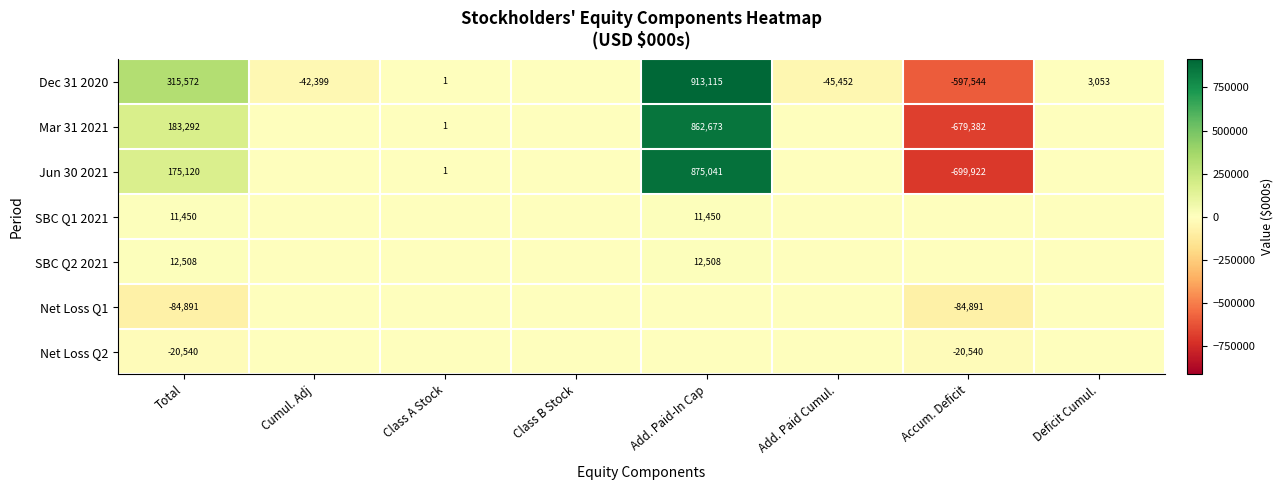

At how many categories does at least one series exceed 41800?

2